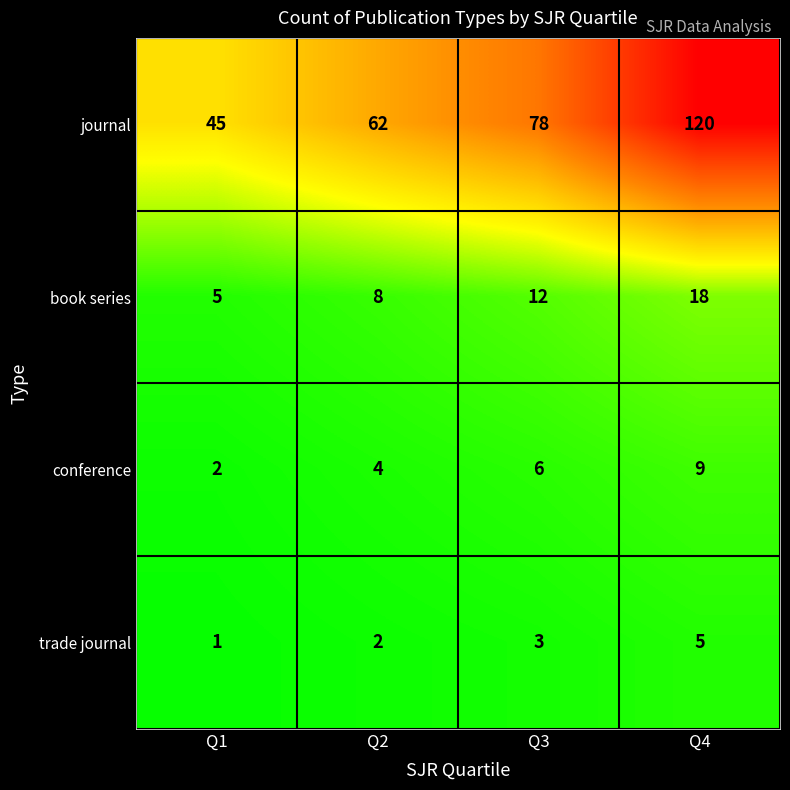

How many journal values are between 62 and 120?

3